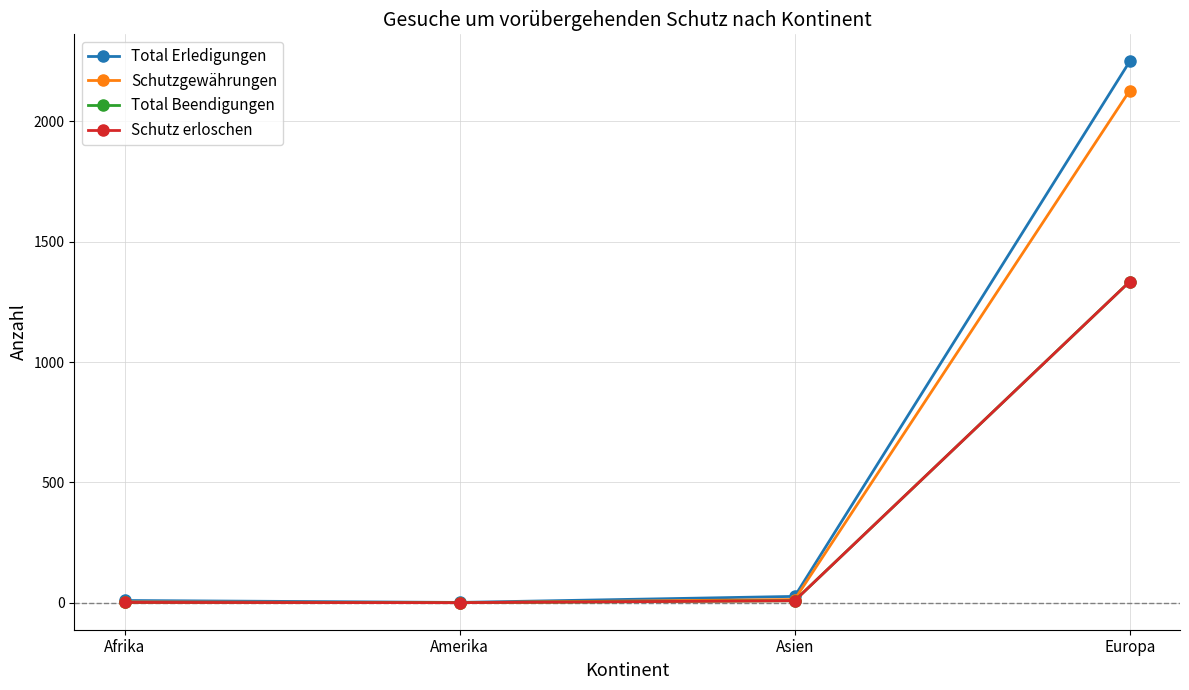

What is the average value of the Schutz erloschen series?

336